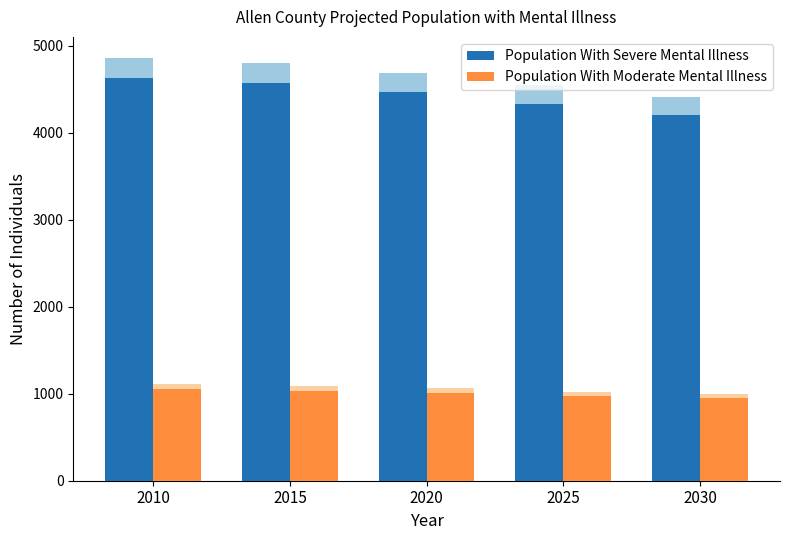

What is the value of the Population With Severe Mental Illness bar at the 1st from the left?

4629